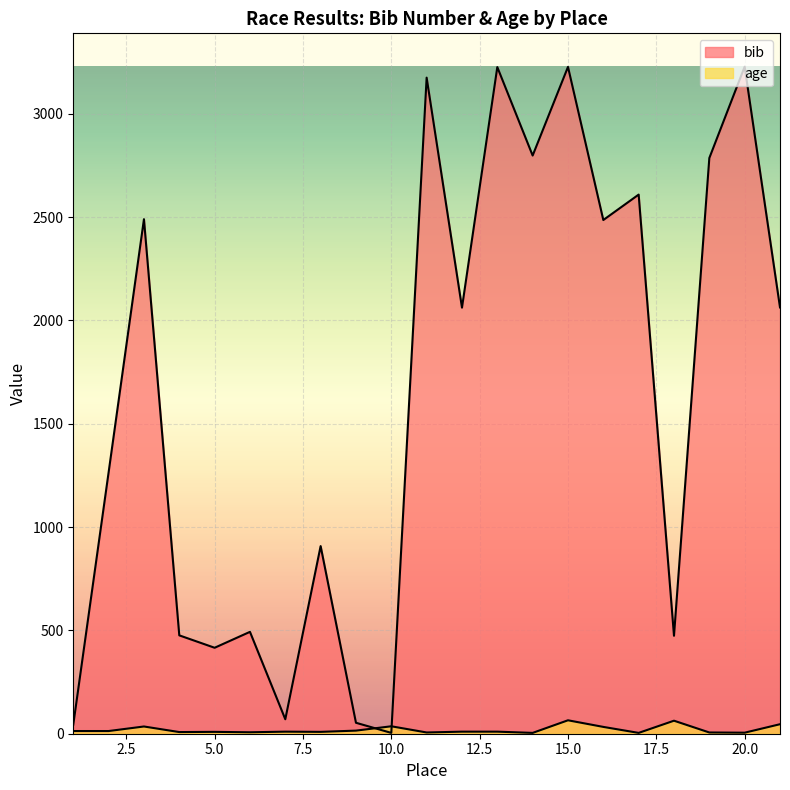

How many lines are shown in the chart?

2